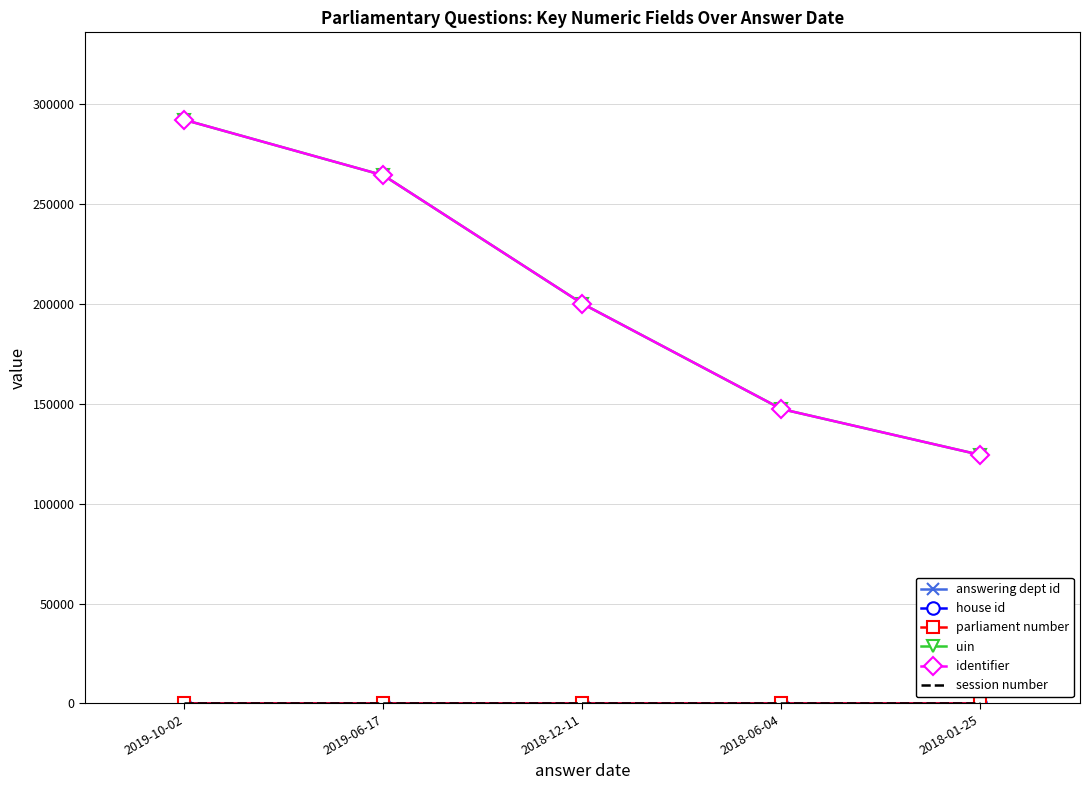

Is it true that house id equals 2 at 2019-06-17?

False